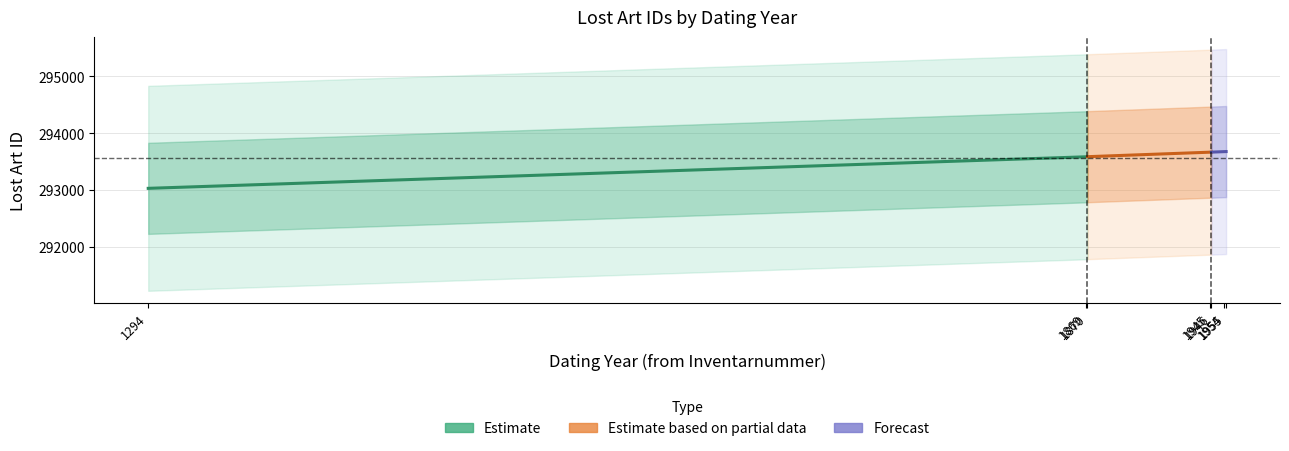

Which series has the largest range (max minus min)?

Estimate